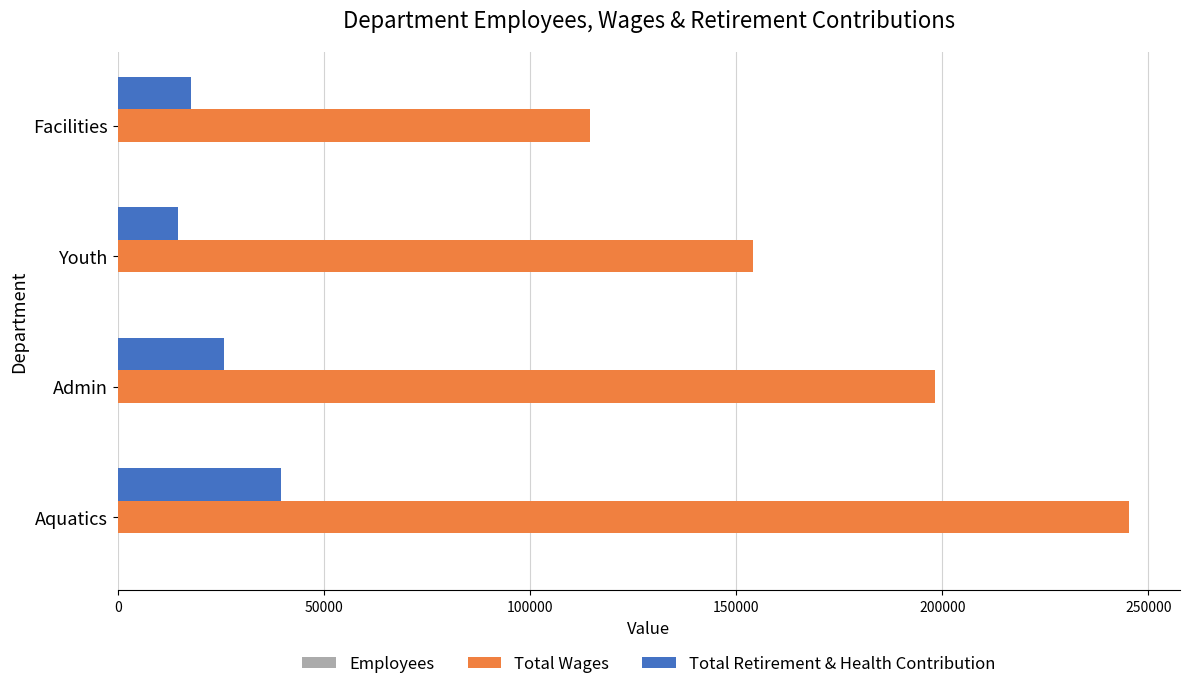

Which category has the highest value across all series?

Aquatics